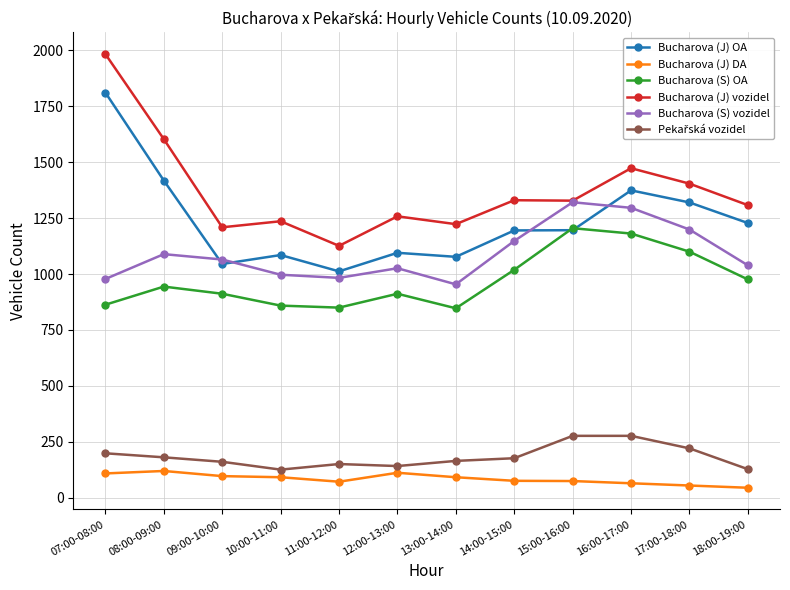

In Bucharova (S) vozidel, how many points are higher than both neighbors (excluding endpoints)?

3